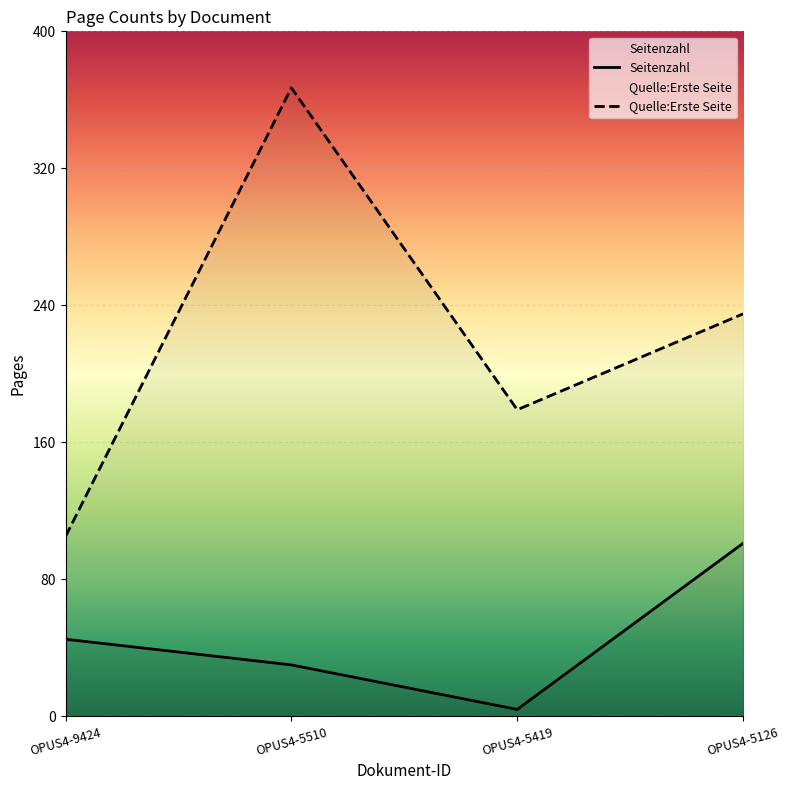

Reading left to right, transcribe all the data shown in this chart.

Seitenzahl: 45	30	4	101
Quelle:Erste Seite: 105	367	179	235